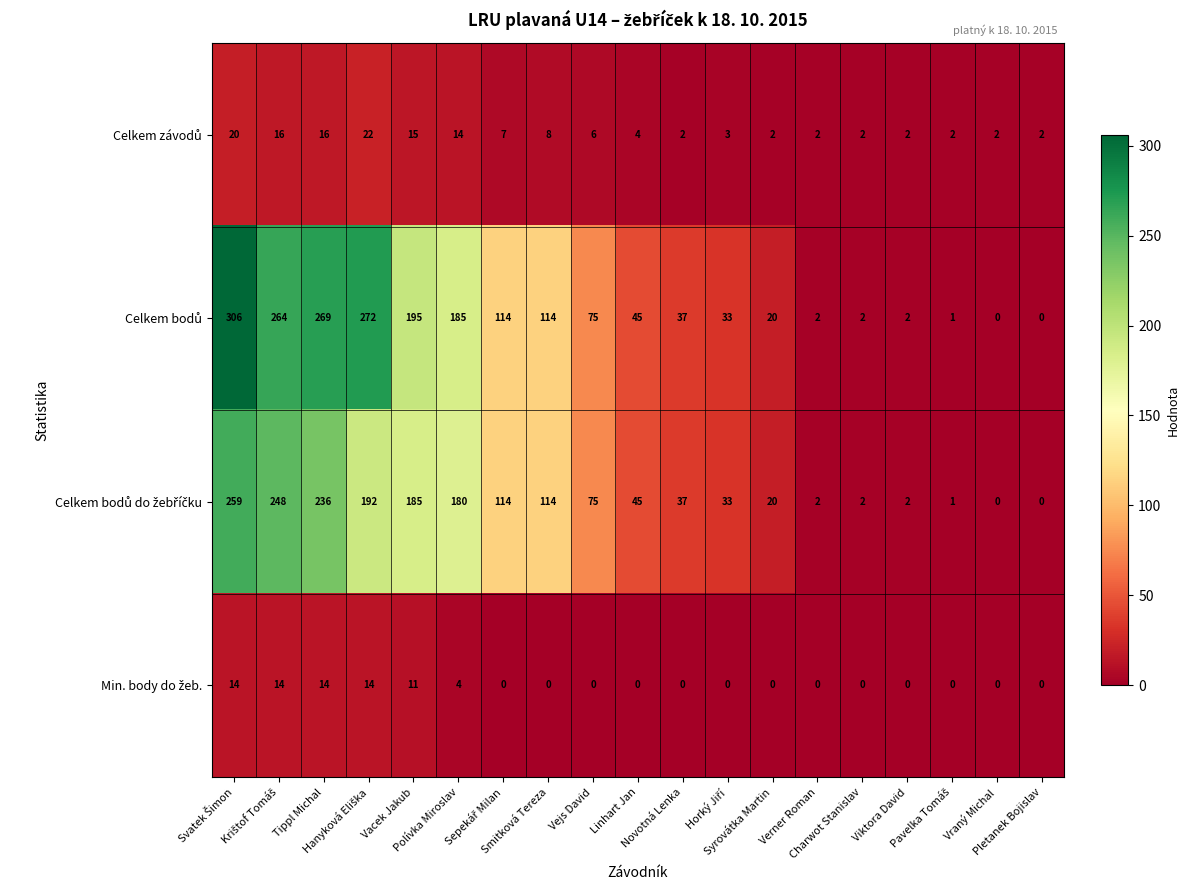

What is the greatest value displayed?

306